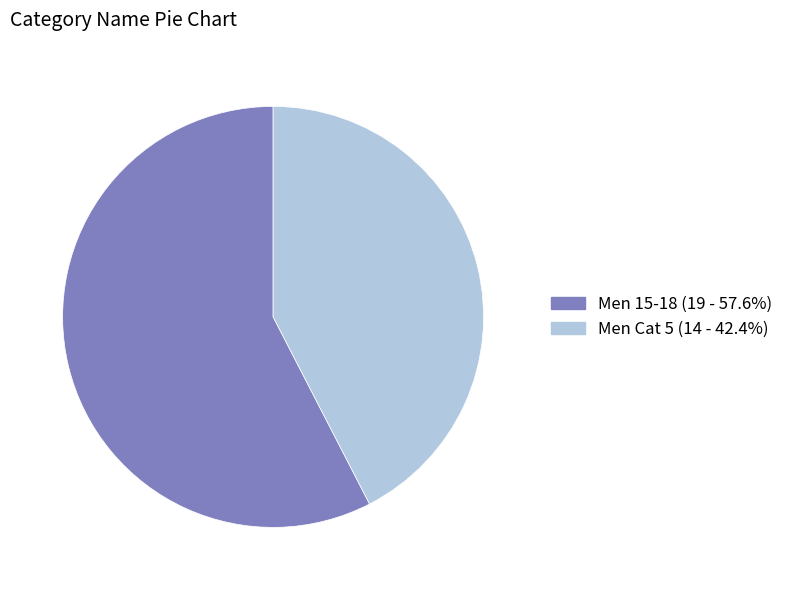

Rank the categories by value from lowest to highest.

Men Cat 5, Men 15-18